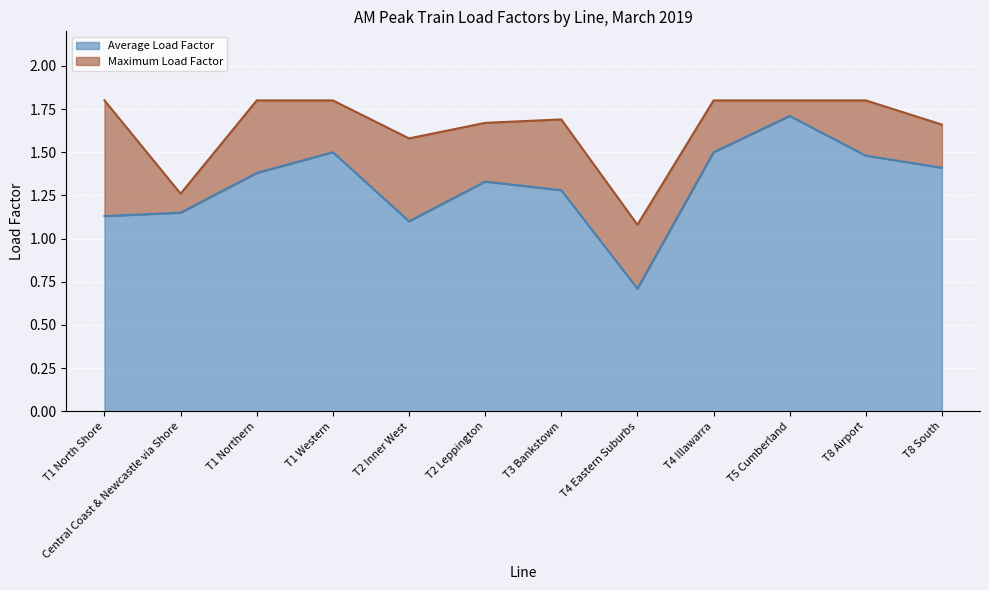

True or false: Average Load Factor has a value of 1.9 at T3 Bankstown.

False